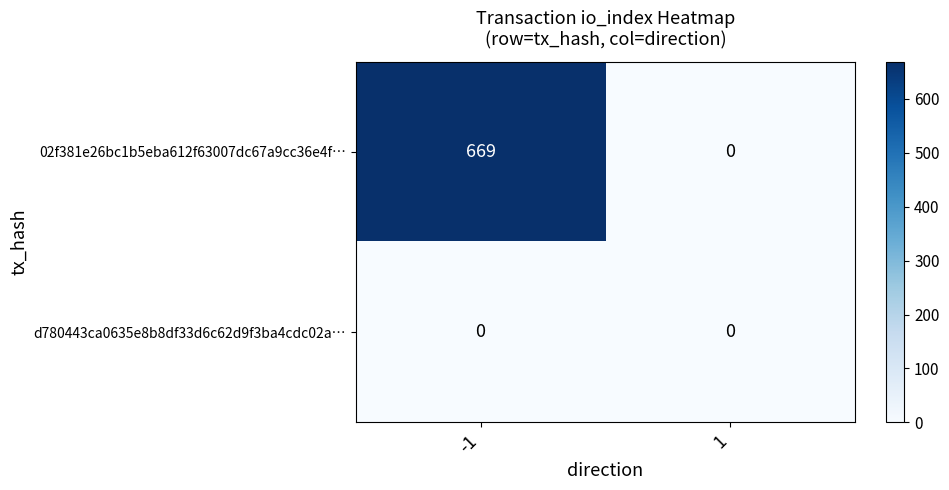

List the series in order of their overall mean, highest first.

02f381e26bc1b5eba612f63007dc67a9cc36e4f…, d780443ca0635e8b8df33d6c62d9f3ba4cdc02a…